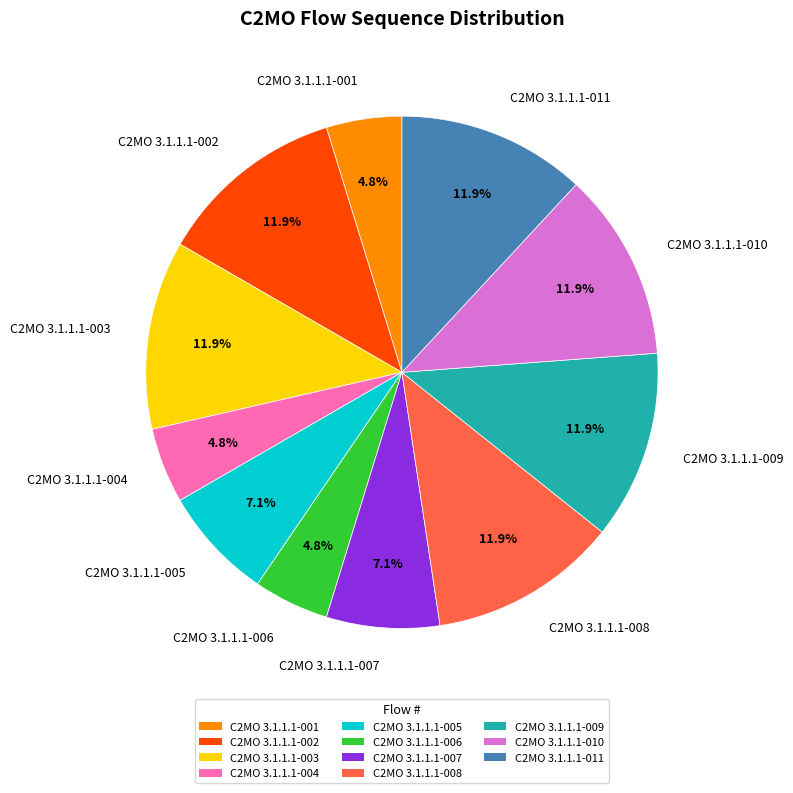

True or false: C2MO 3.1.1.1-001 accounts for 5% of the total.

True